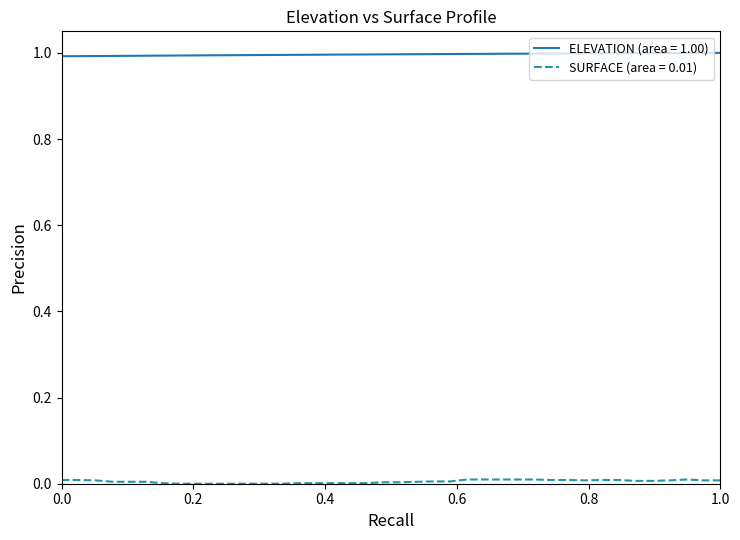

How many distinct data groups are displayed?

2